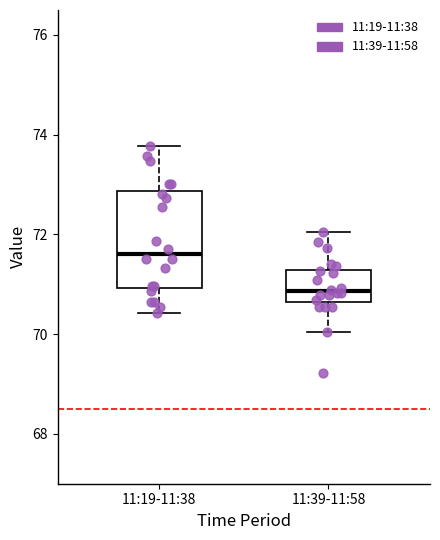

Comparing the boxes themselves (not the whiskers), which one is the tallest?

11:19-11:38